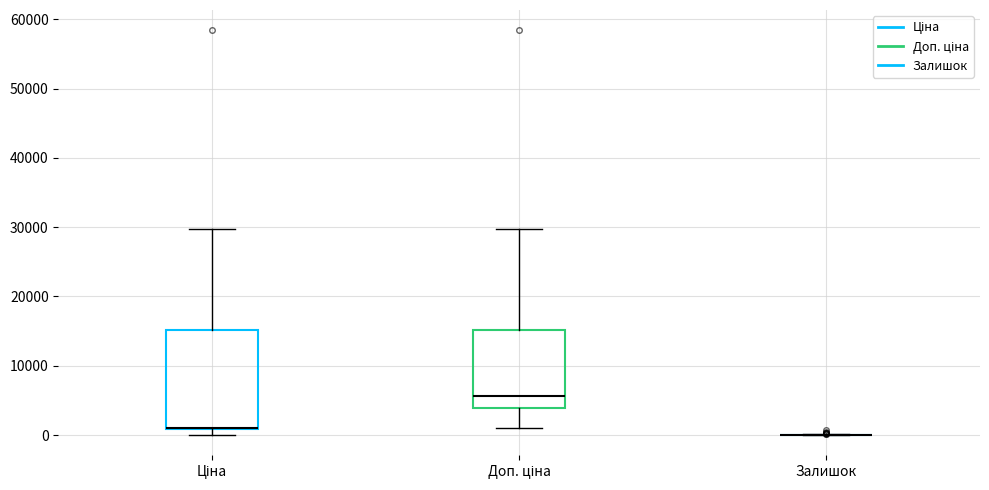

Reading left to right, transcribe this box plot: for each box, give where its median line is, the range the box spans, and where its two whiskers end, as read against the y-axis. The values are not printed on the chart, so give them approximately, as read against the axis.

Ціна: median 1000 (drawn on the box's lower edge), box 1000 to 15000, whiskers 0 to 30000
Доп. ціна: median 6000, box 4000 to 15000, whiskers 1000 to 30000
Залишок: box collapsed to a line at 0, whiskers 0 to 0